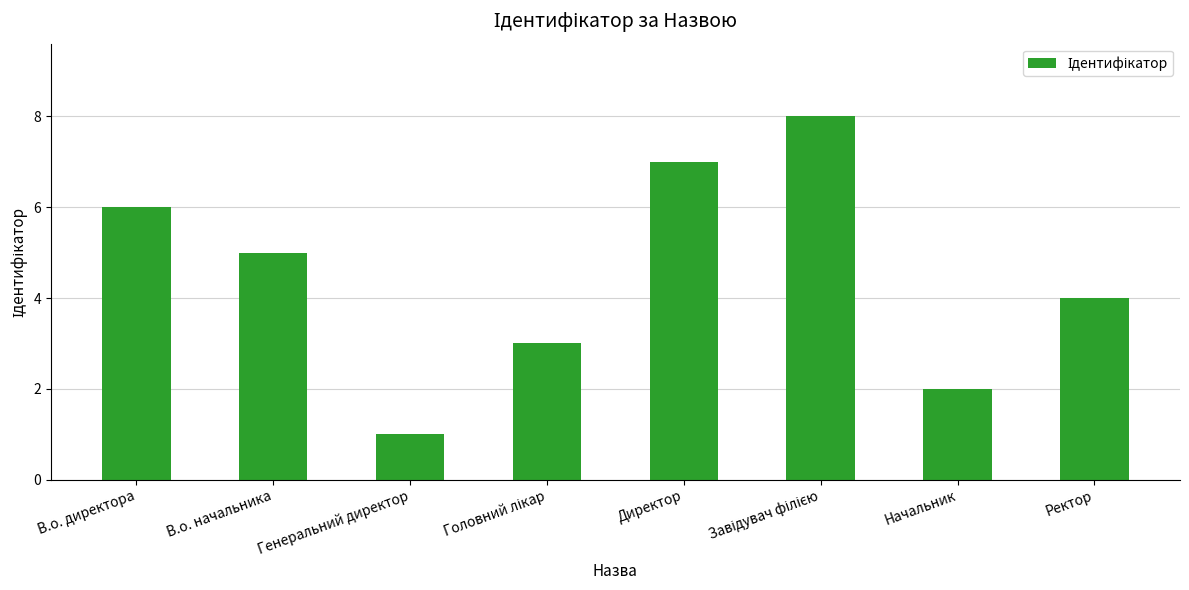

What is the difference between the maximum and second lowest values?

6